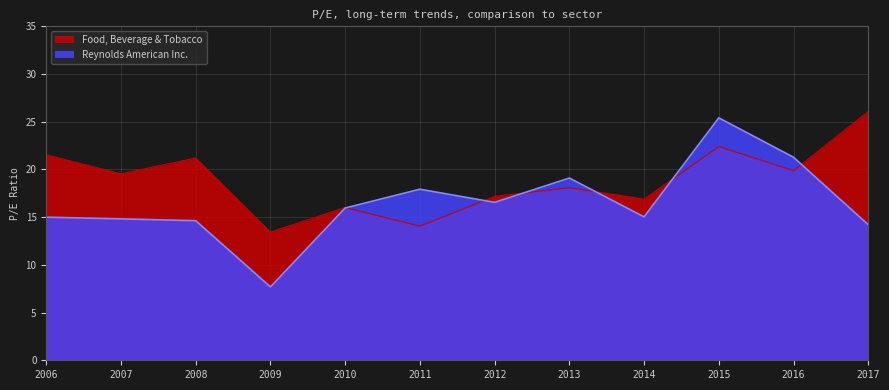

True or false: Food, Beverage & Tobacco has a value of 8.2 at 2009-02-23.

False